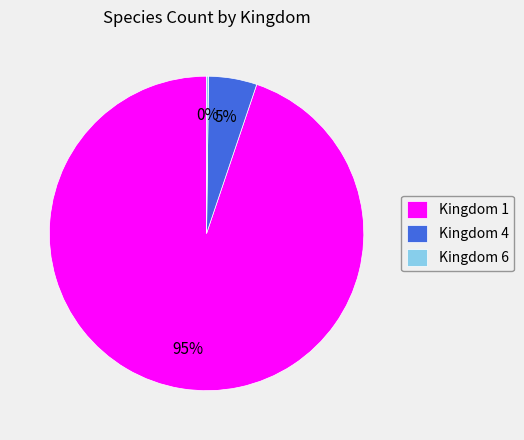

Is there any slice that represents more than half of the pie?

Yes